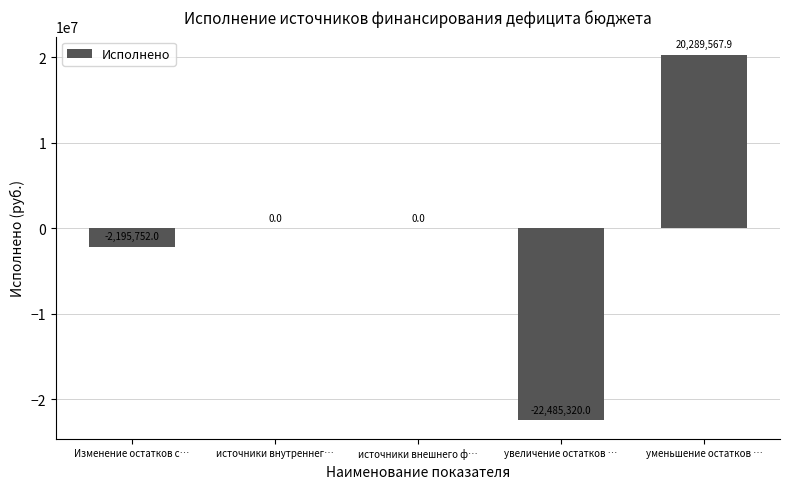

Which has a higher value, увеличение остатков … or уменьшение остатков …?

уменьшение остатков …